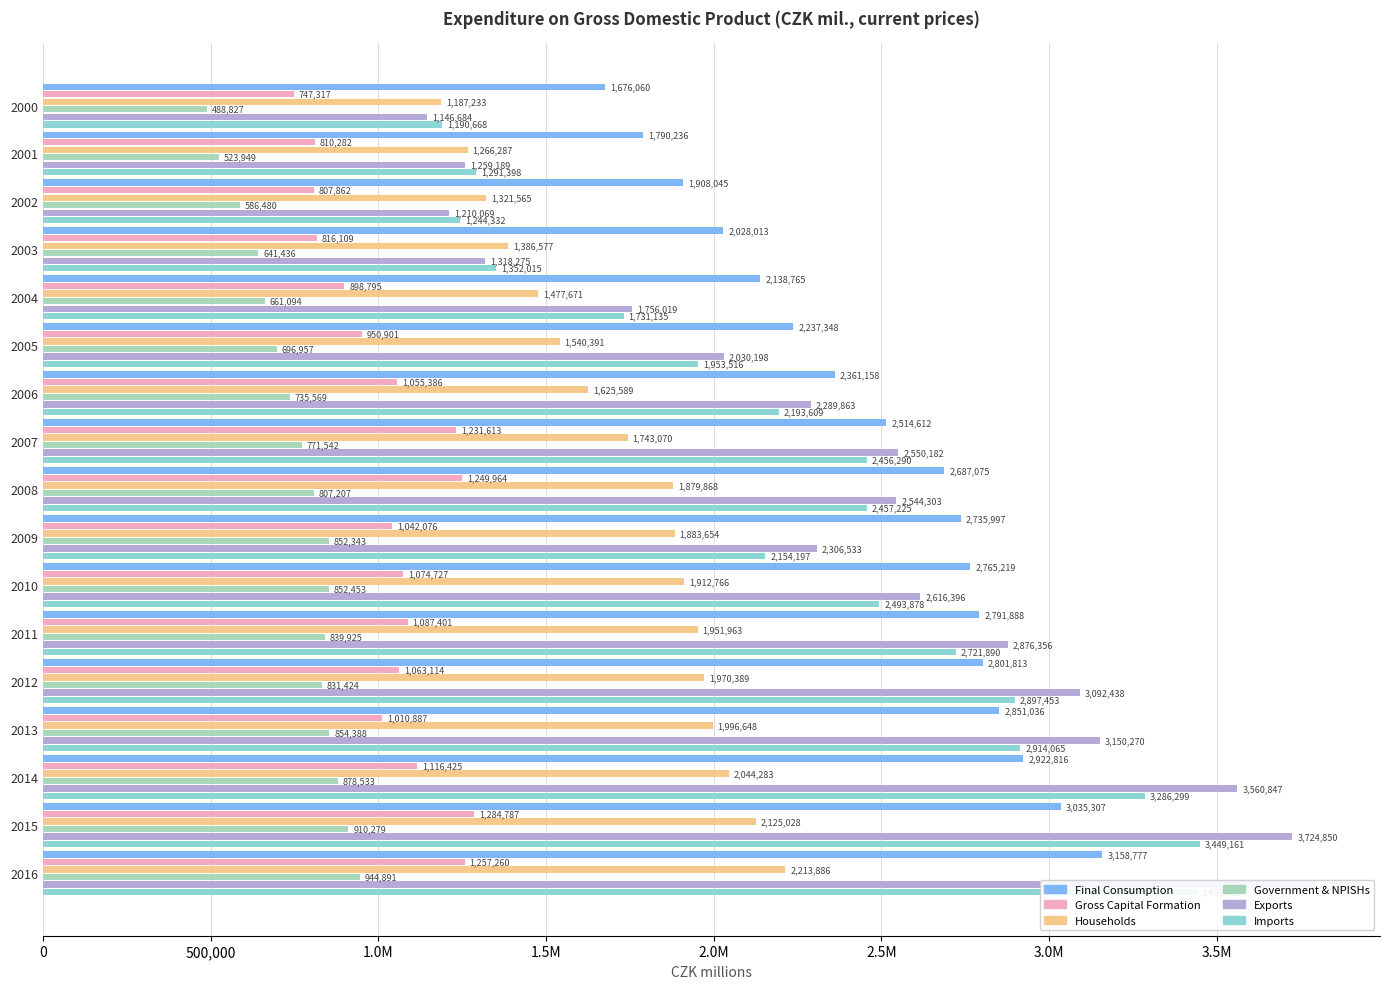

What is the minimum value for Government & NPISHs?

488827